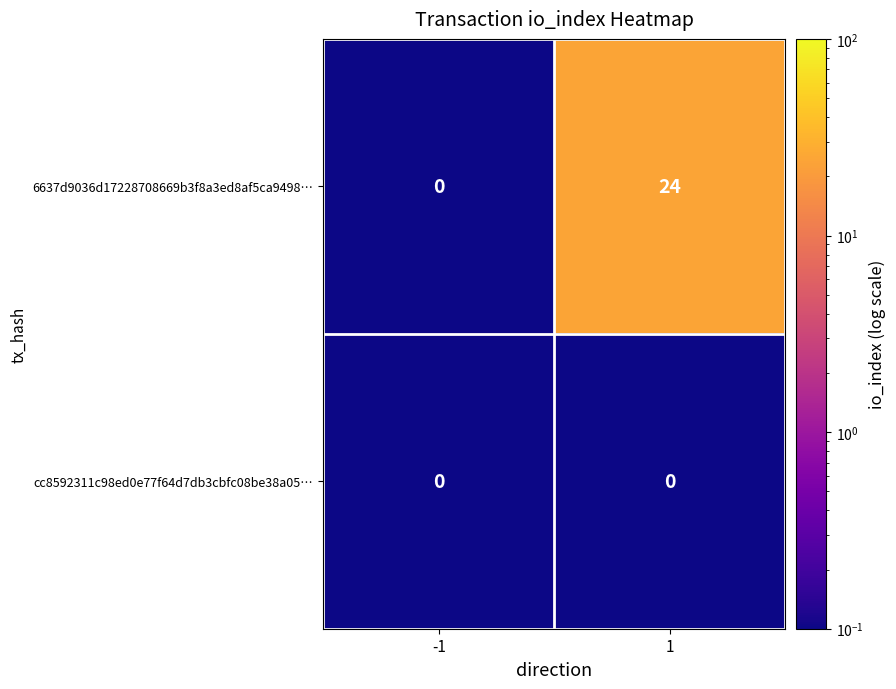

Which series has the largest total across all categories?

6637d9036d17228708669b3f8a3ed8af5ca9498…